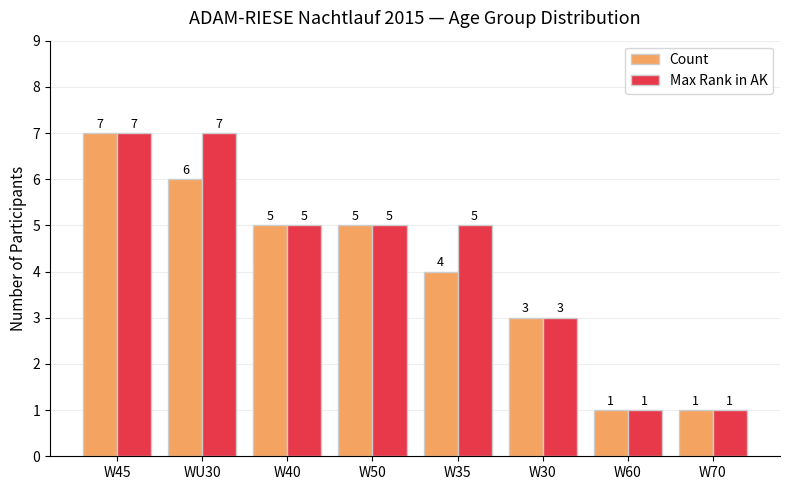

At which label does Count first exceed 5?

W45